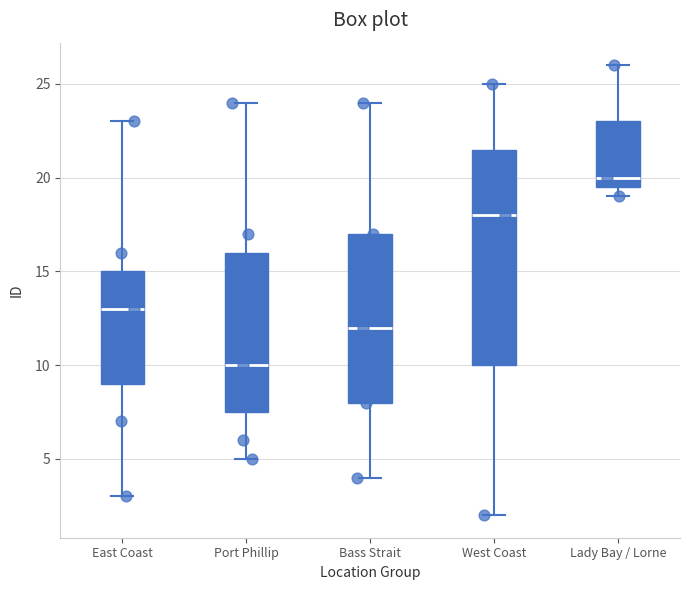

Which box's median line is the highest?

Lady Bay / Lorne